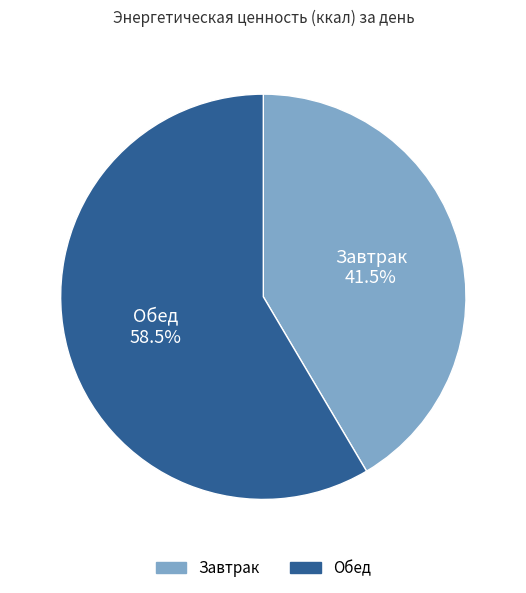

Is there any slice that represents more than half of the pie?

Yes